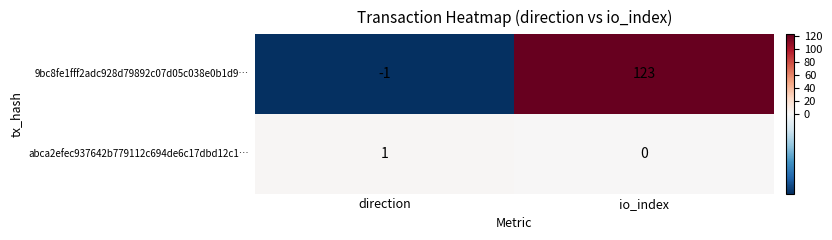

What is the sum of all 9bc8fe1fff2adc928d79892c07d05c038e0b1d9… values?

122